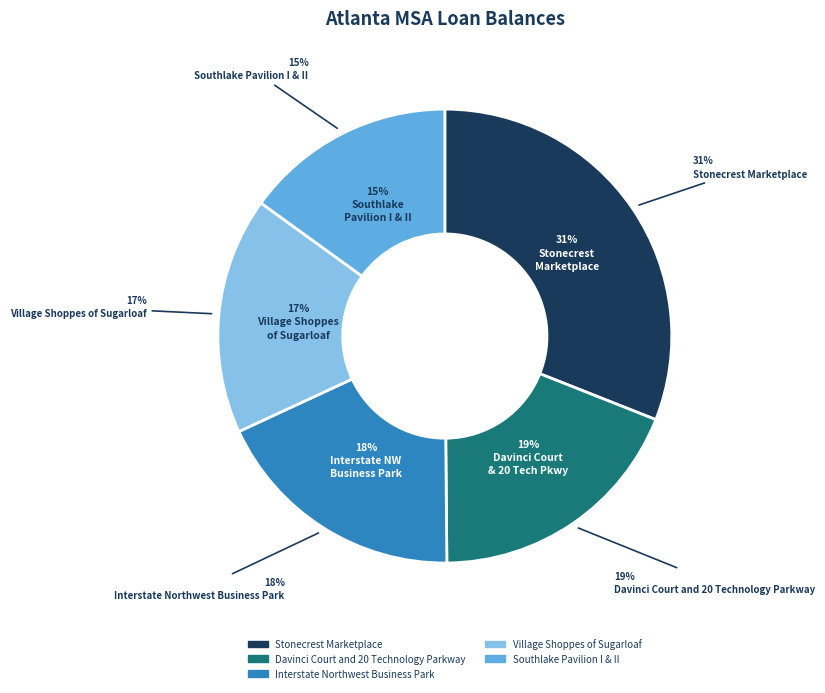

What is the change in value from Stonecrest Marketplace to Southlake Pavilion I & II?

-17784040.9